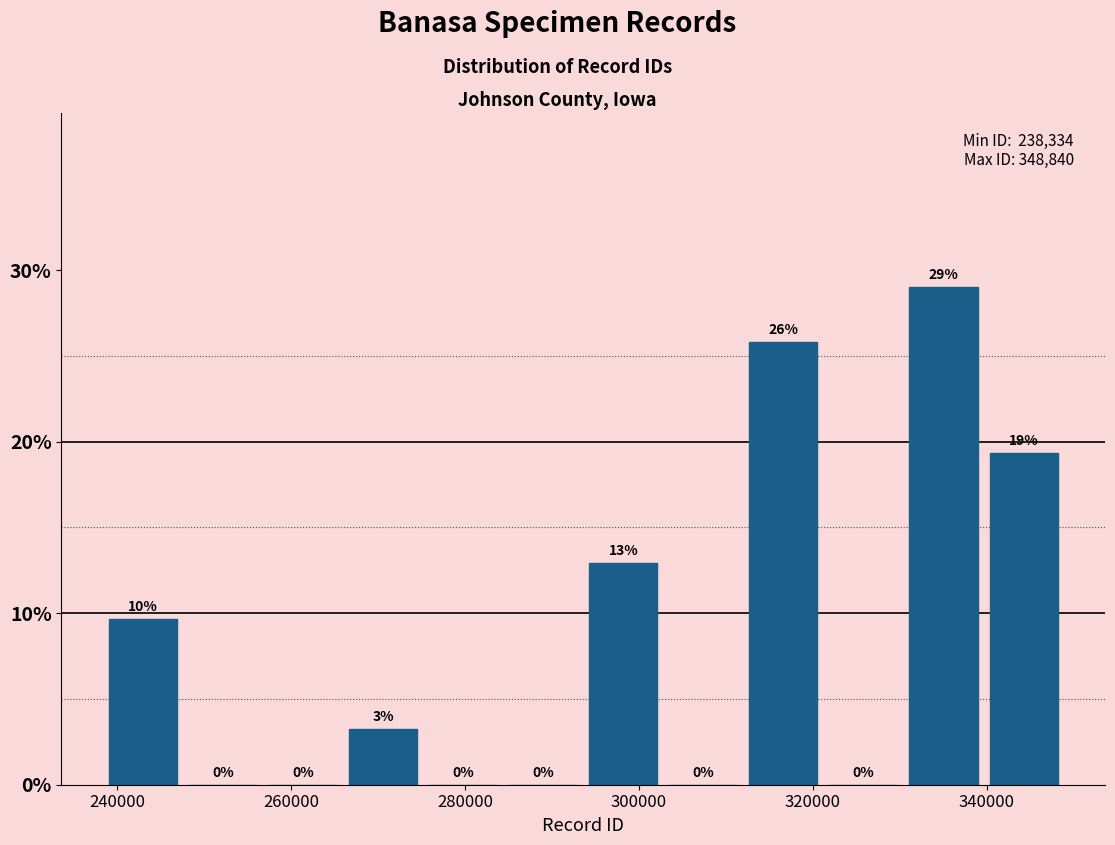

Which range on the x-axis has the tallest bar?

330000 to 340000